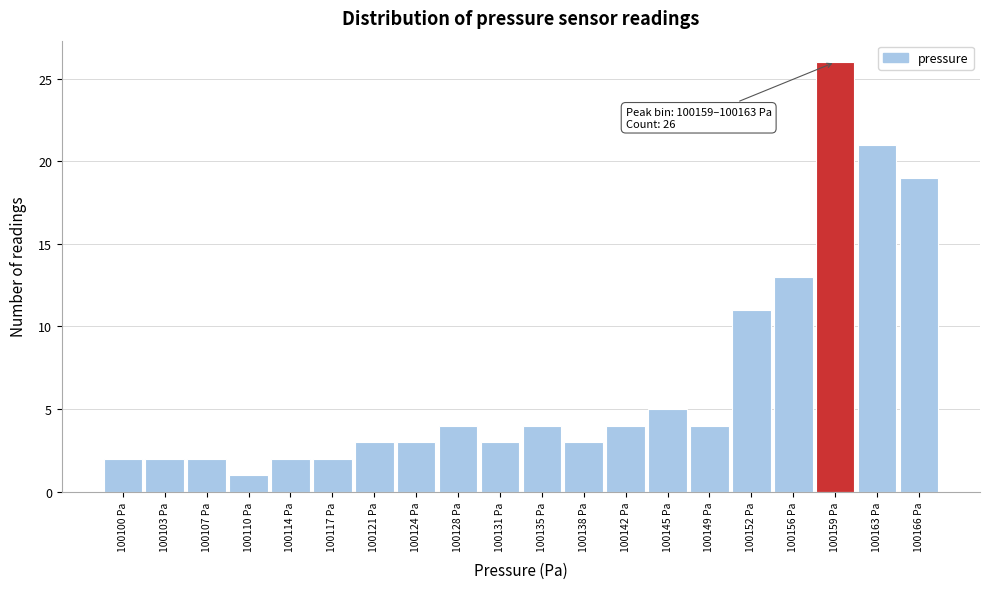

Reading left to right, extract all data points from this chart.

100100 Pa=2	100103 Pa=2	100107 Pa=2	100110 Pa=1	100114 Pa=2	100117 Pa=2	100121 Pa=3	100124 Pa=3	100128 Pa=4	100131 Pa=3	100135 Pa=4	100138 Pa=3	100142 Pa=4	100145 Pa=5	100149 Pa=4	100152 Pa=11	100156 Pa=13	100159 Pa=26	100163 Pa=21	100166 Pa=19